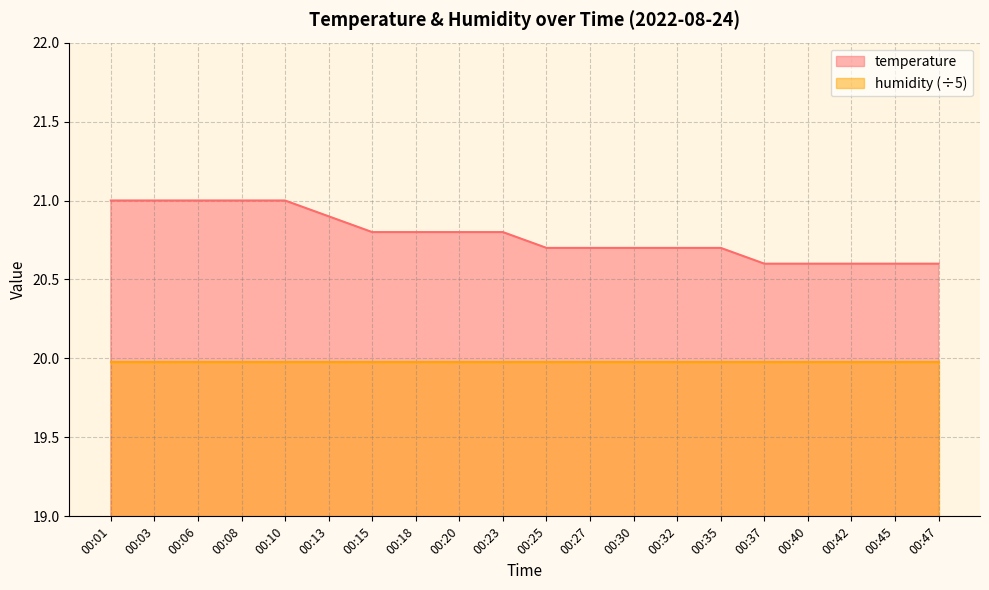

Approximately how many times larger is the value at 00:27 compared to 00:30?

1.0